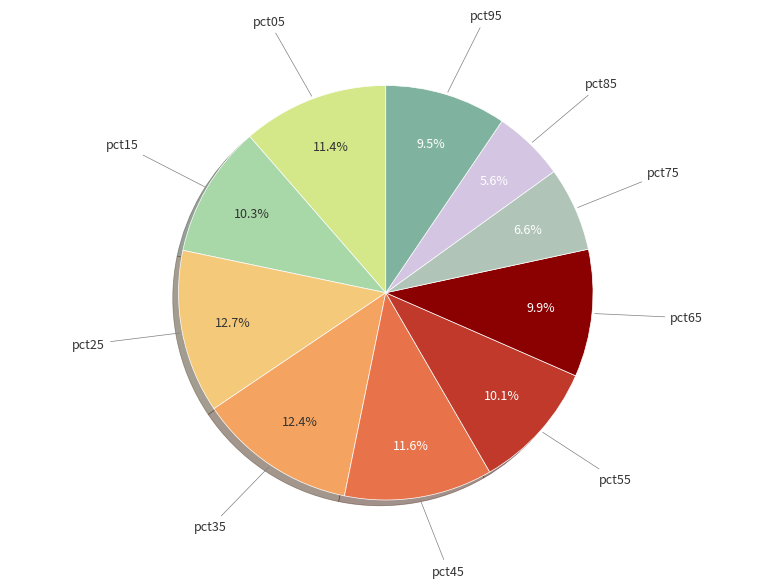

Which slice is the smallest?

pct85